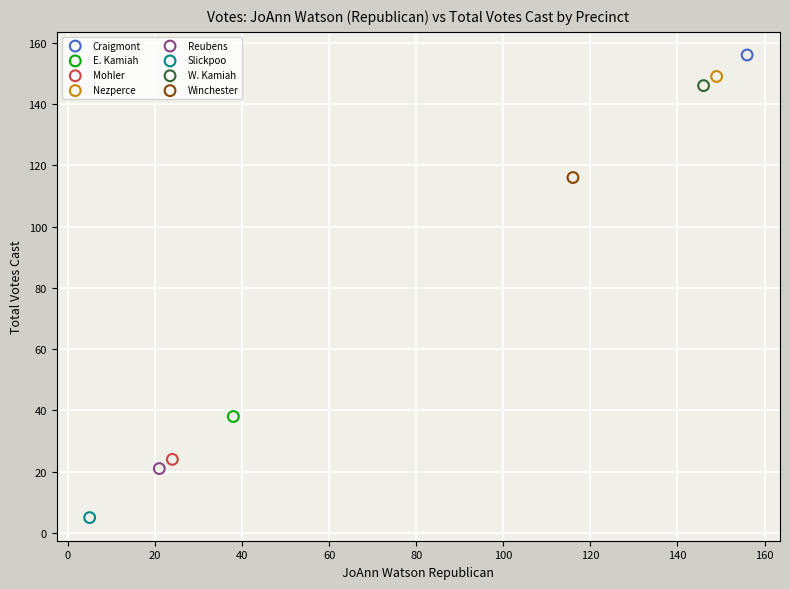

Which series contains the highest Y value?

Craigmont